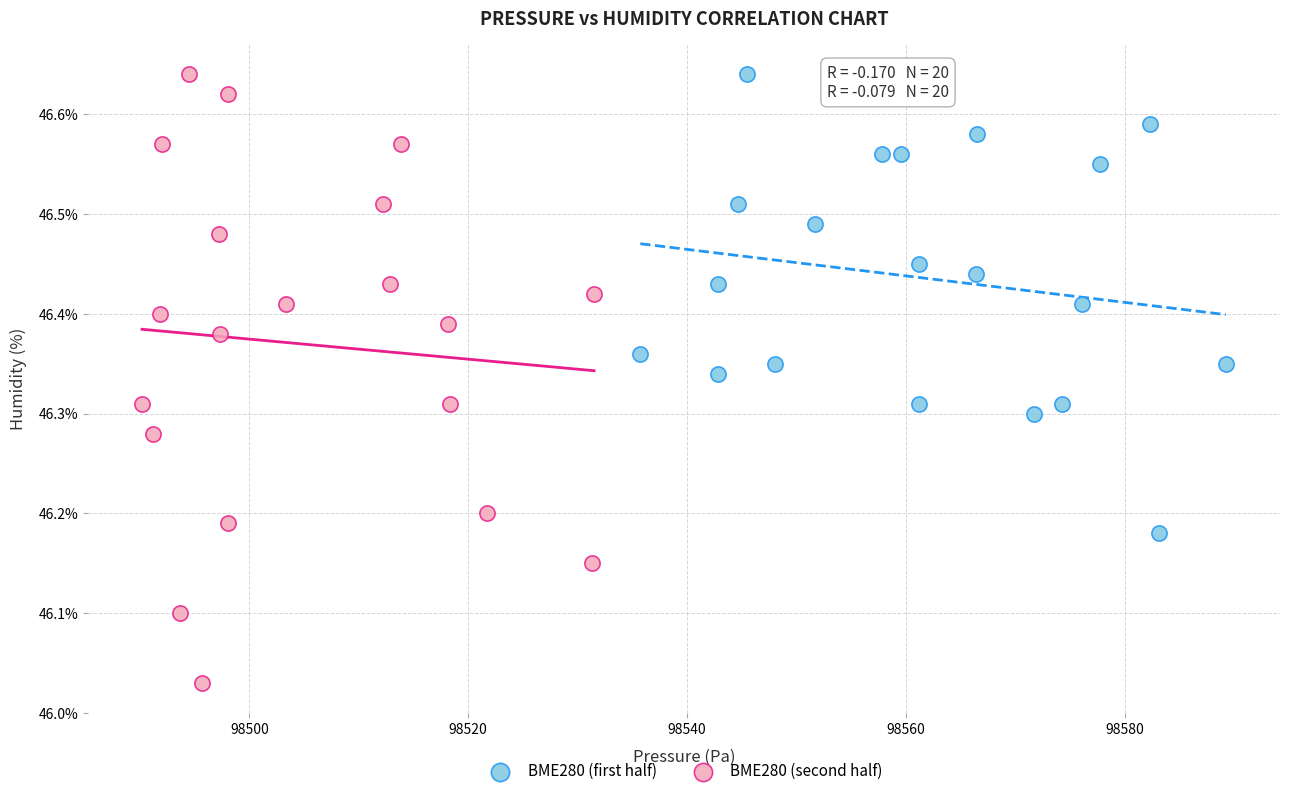

Which series reaches the minimum Y coordinate?

BME280 (second half)